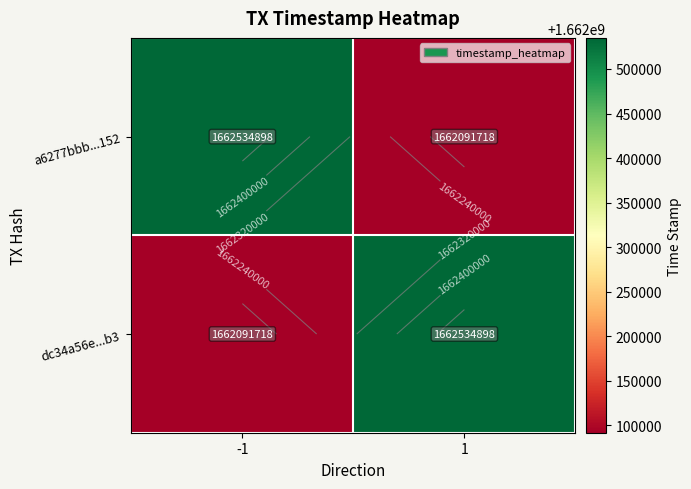

True or false: dc34a56e...b3 has a value of 708593656 at -1.

False